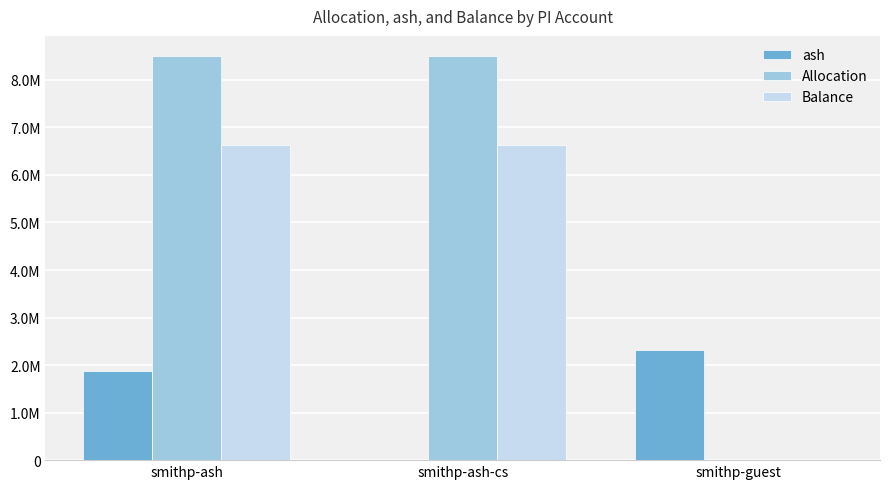

At which label is Allocation closest to 4250064?

smithp-ash